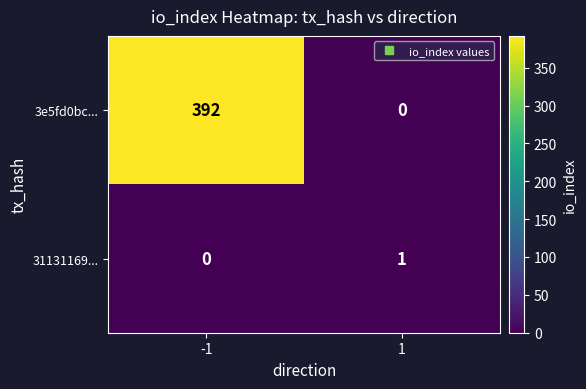

At which category does the chart reach its peak across all series?

-1